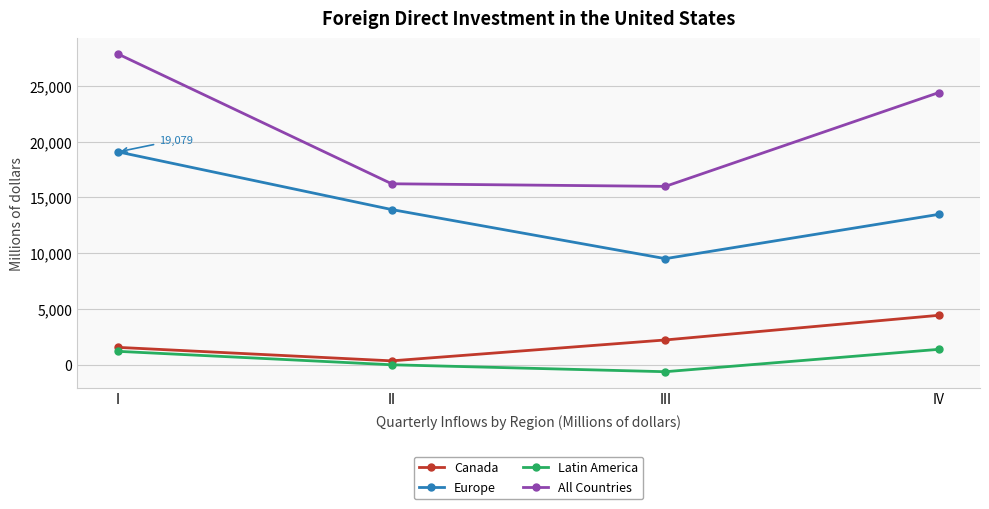

How many distinct data groups are displayed?

4